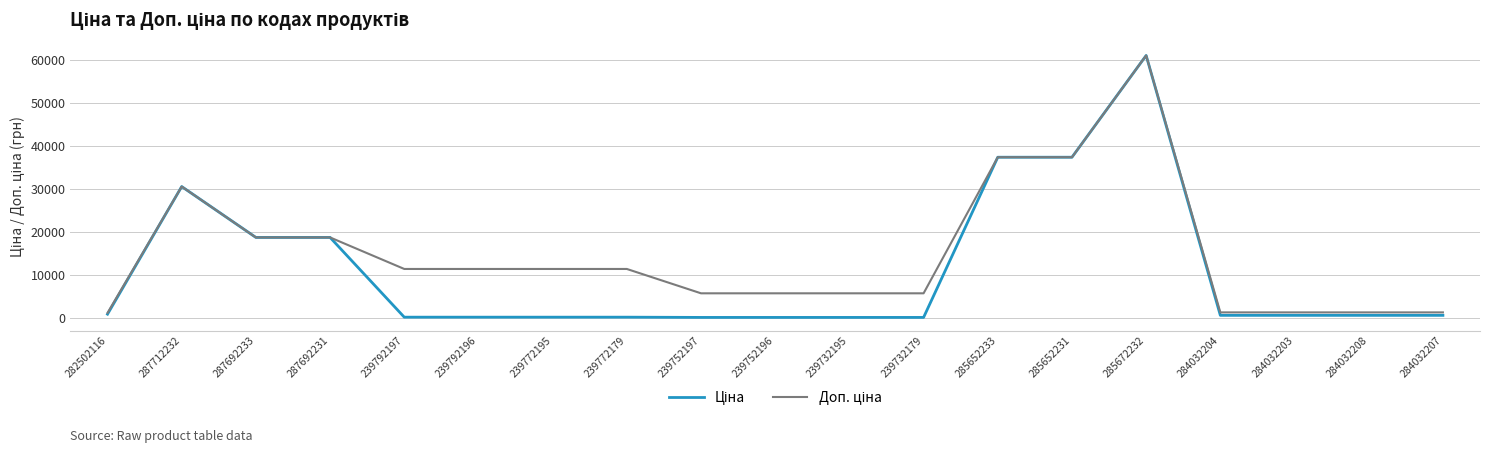

At which category is the sum across all series the highest?

285672232